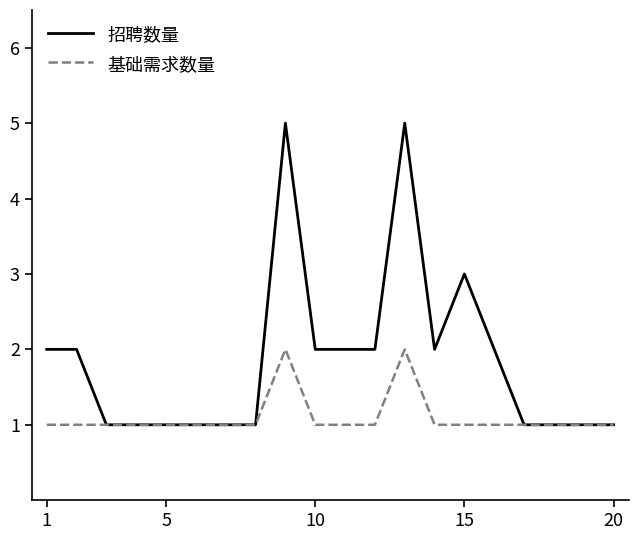

What is the greatest value displayed?

5